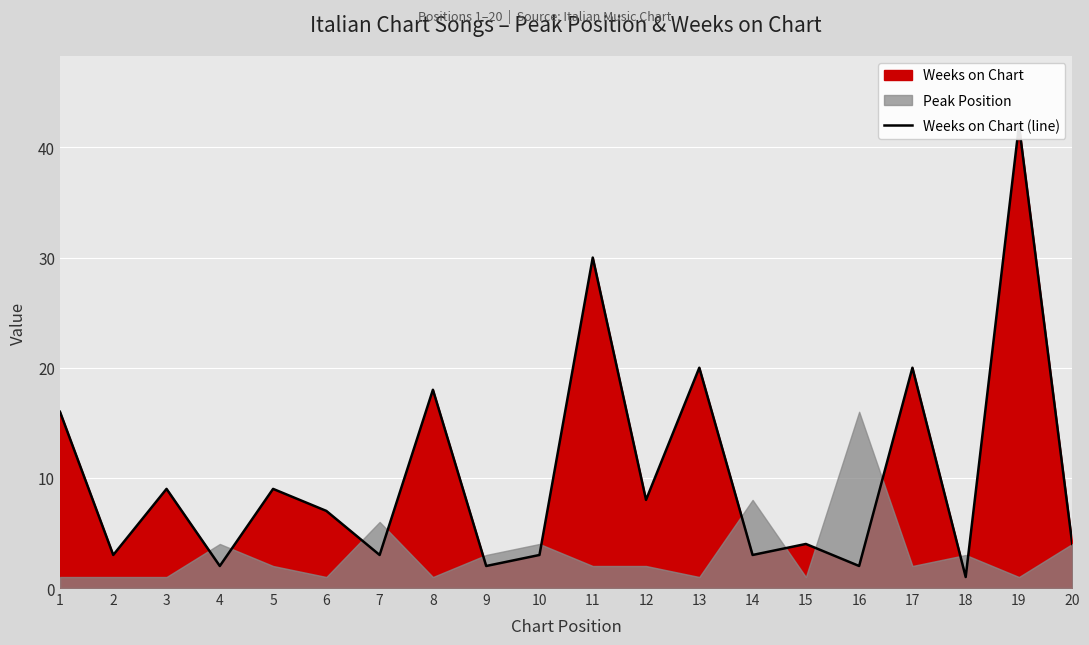

Where is the first local minimum?

2